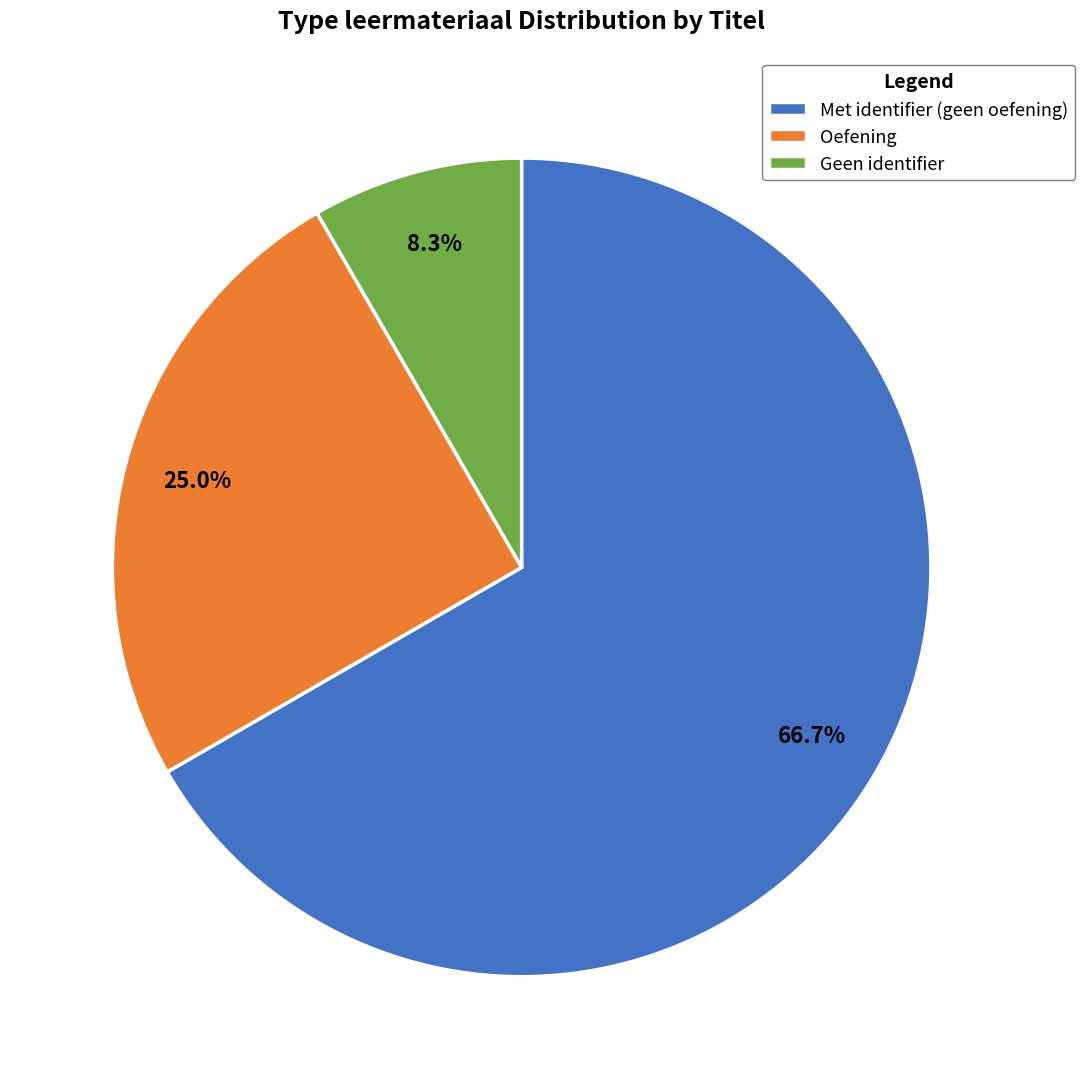

What is the ratio of the value at Met identifier (geen oefening) to the value at Oefening?

2.7